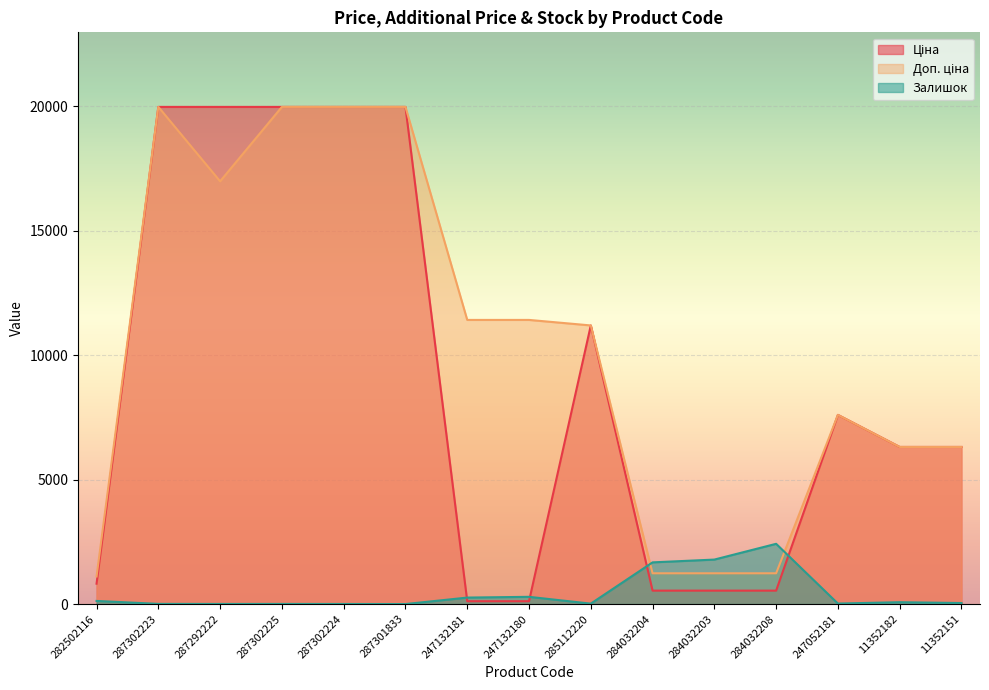

What position from the right is 247132180?

8